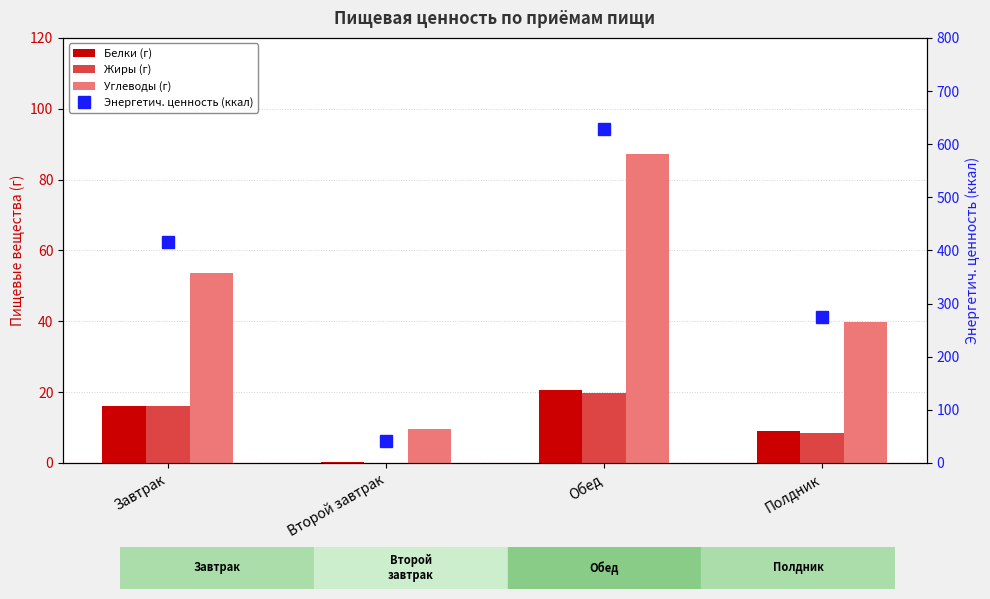

Which has a higher value, Обед or Полдник?

Обед